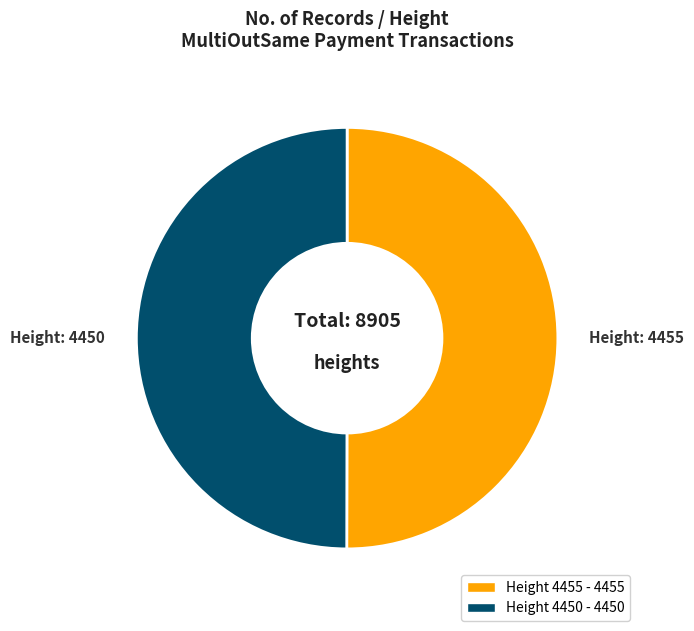

What is the ratio of the value at Height 4455 - 4455 to the value at Height 4450 - 4450?

1.0